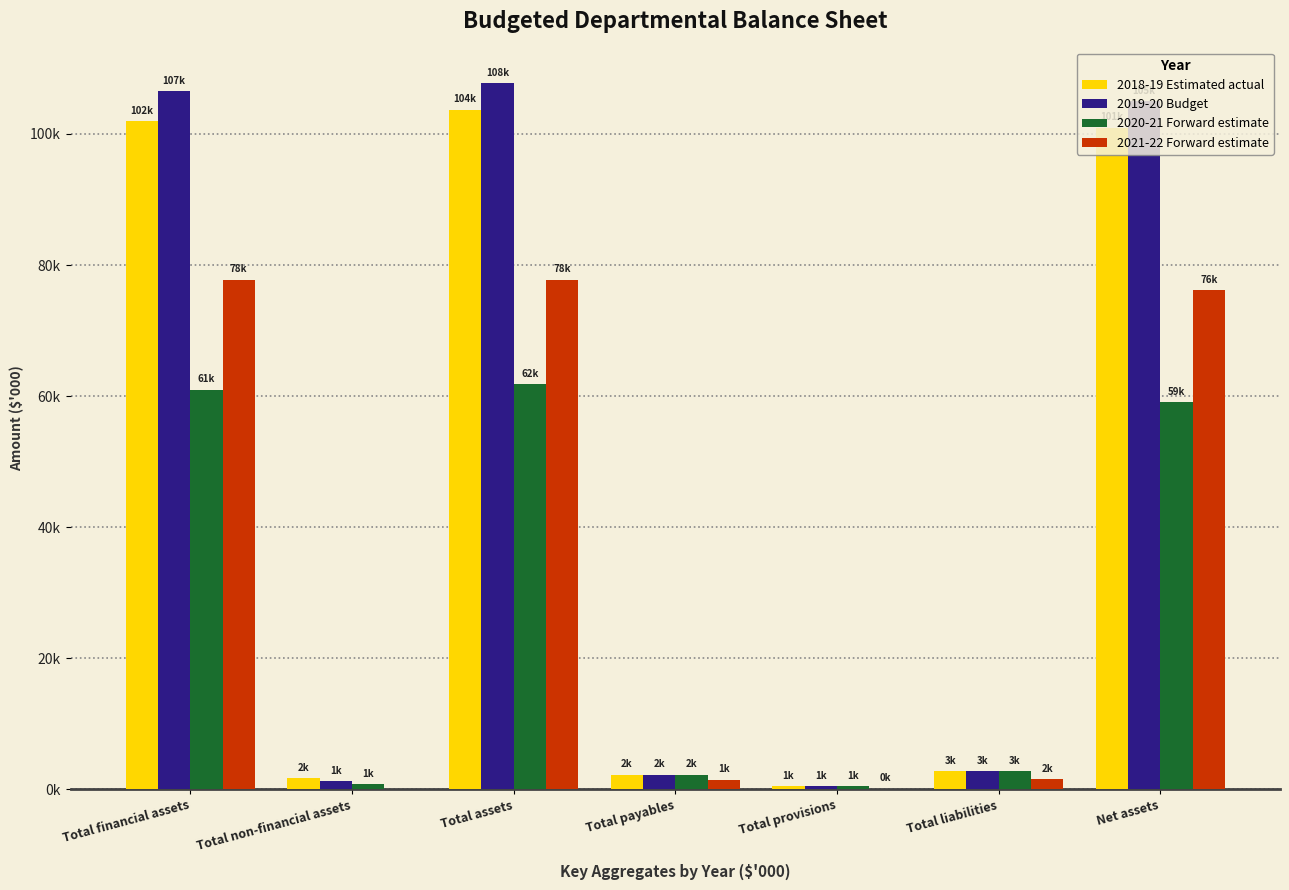

What are all the series names shown in the legend?

2018-19 Estimated actual, 2019-20 Budget, 2020-21 Forward estimate, 2021-22 Forward estimate